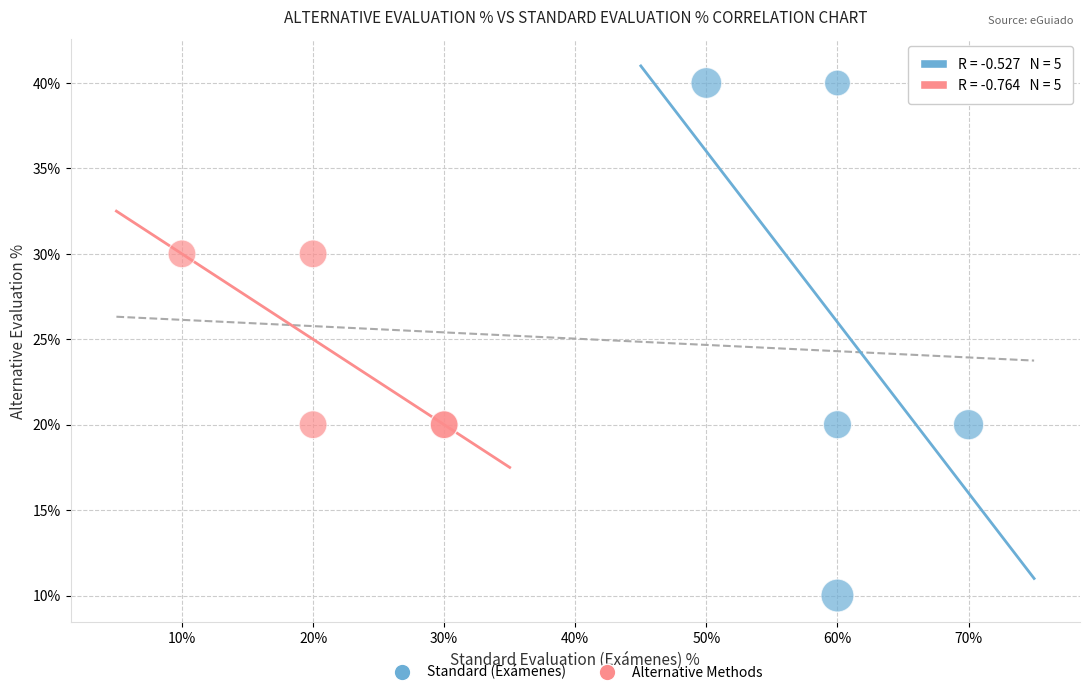

Which series has the widest spread of Y values?

Standard (Exámenes)